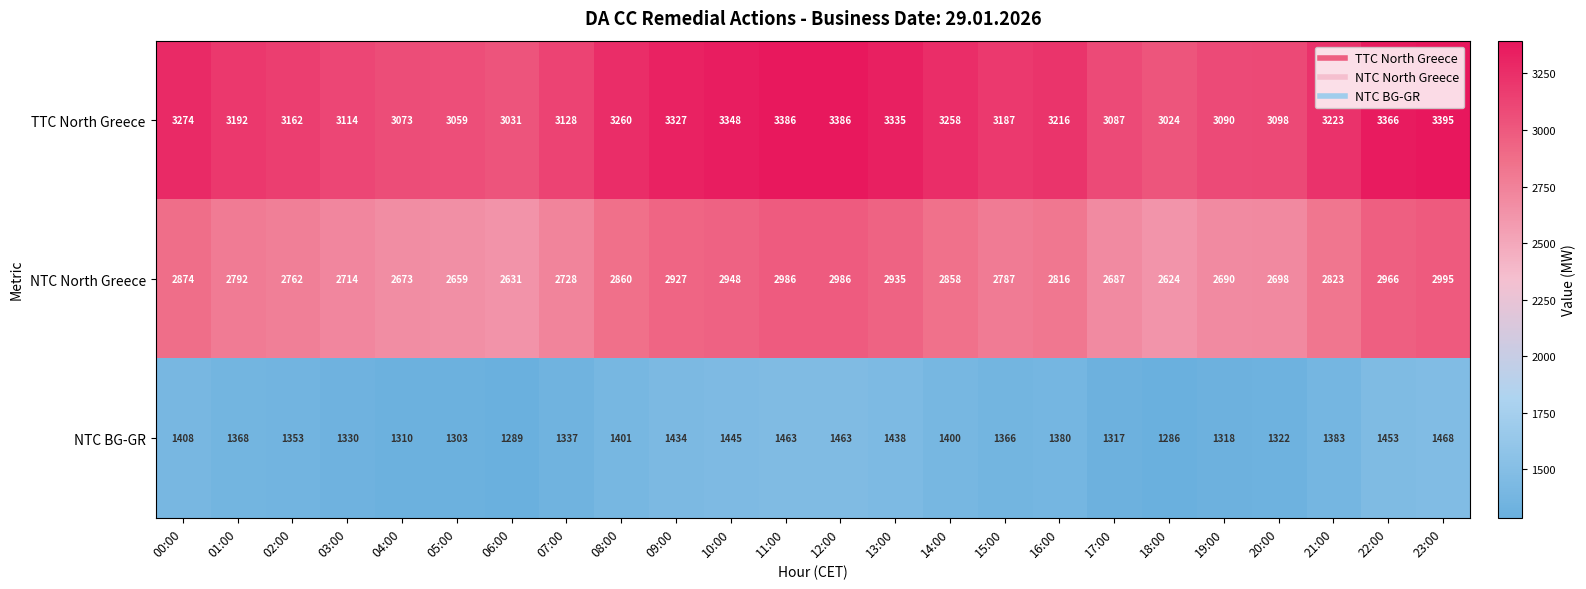

How many categories are shown in the chart?

24